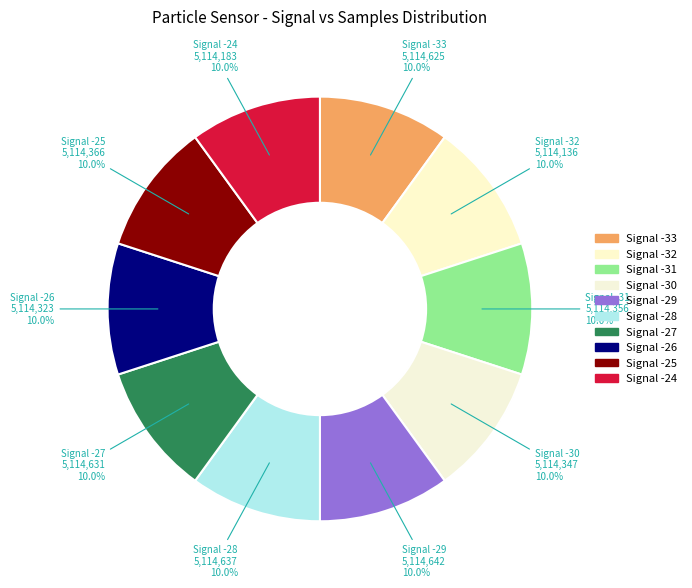

How many segments does this pie chart have?

10